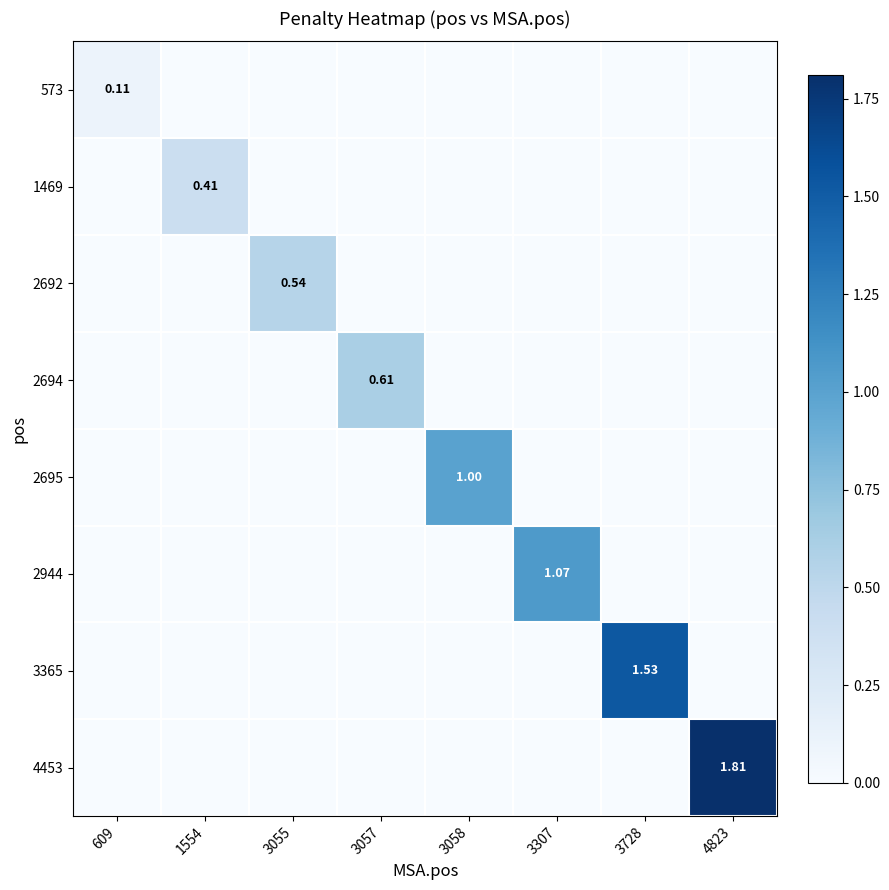

Is it true that 2944 equals 0.0 at 3728?

True